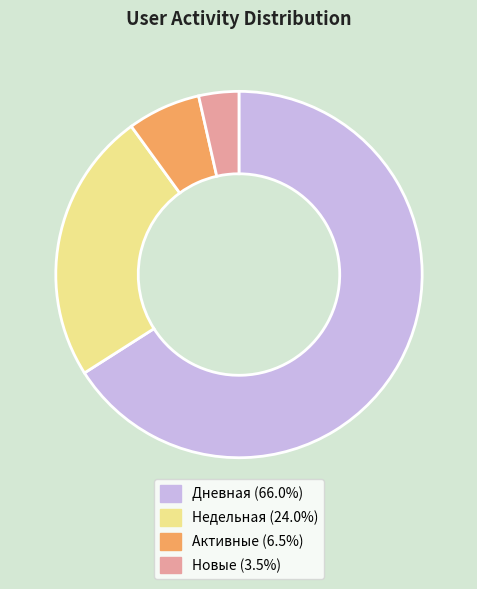

Which slice is the smallest?

Новые